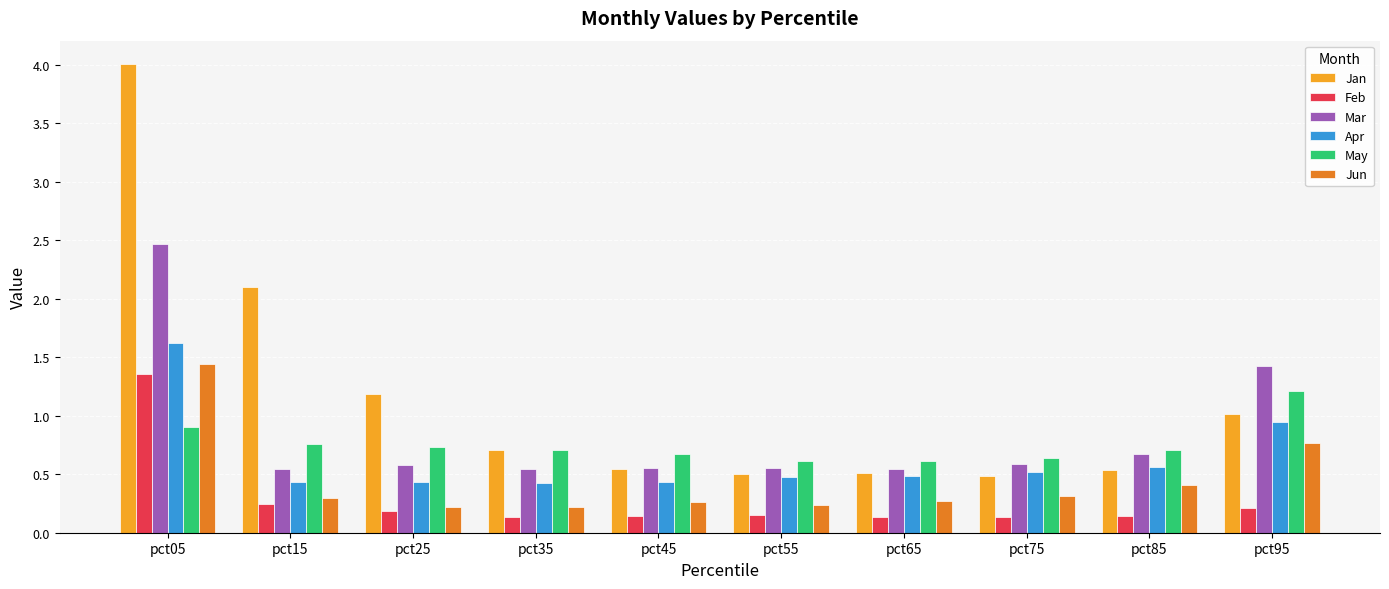

Which label corresponds to the largest value in the chart?

pct05